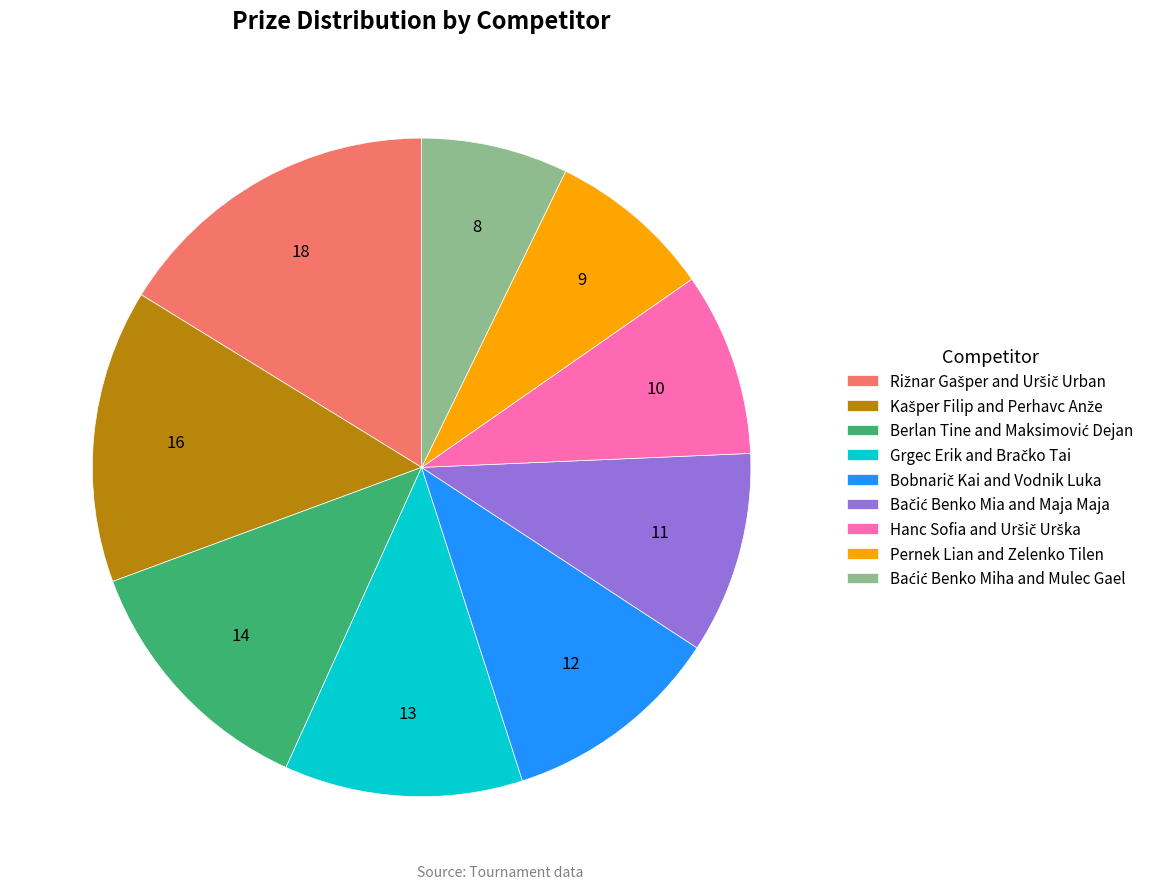

Is there a majority slice in this chart?

No